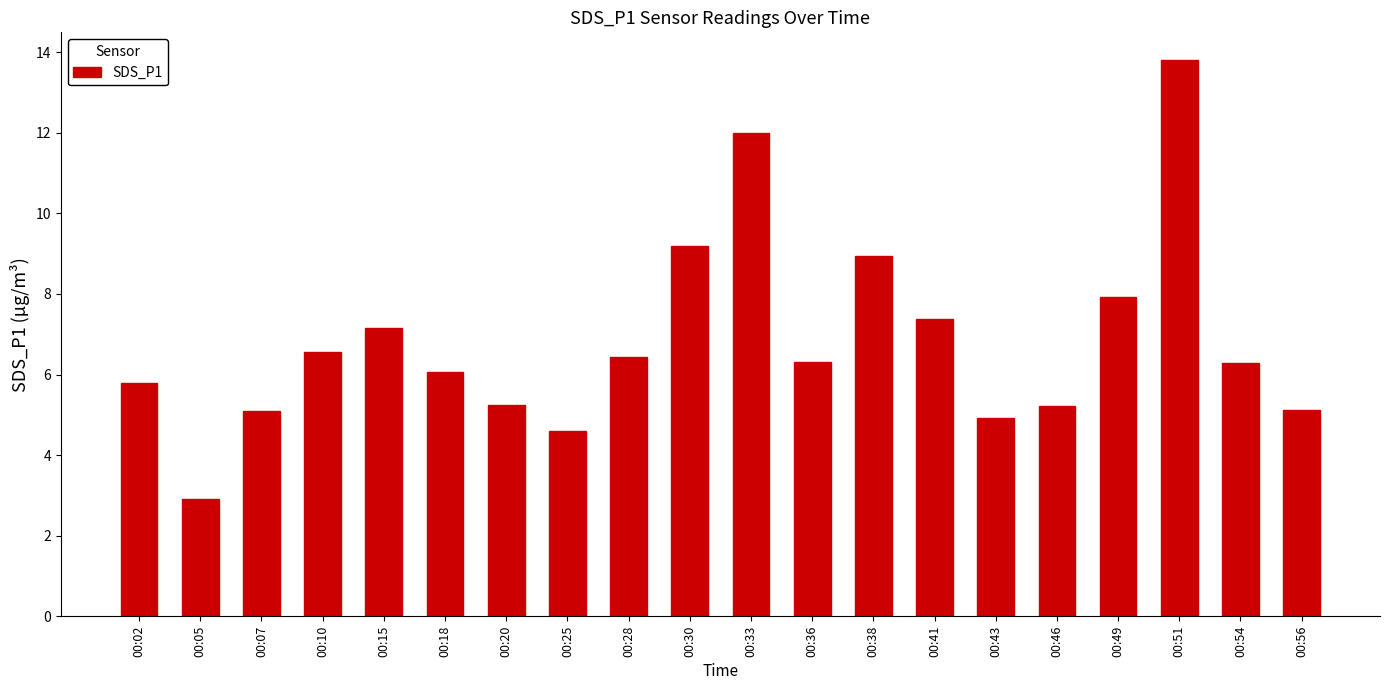

What is the ratio of the value at 00:38 to the value at 00:20?

1.7